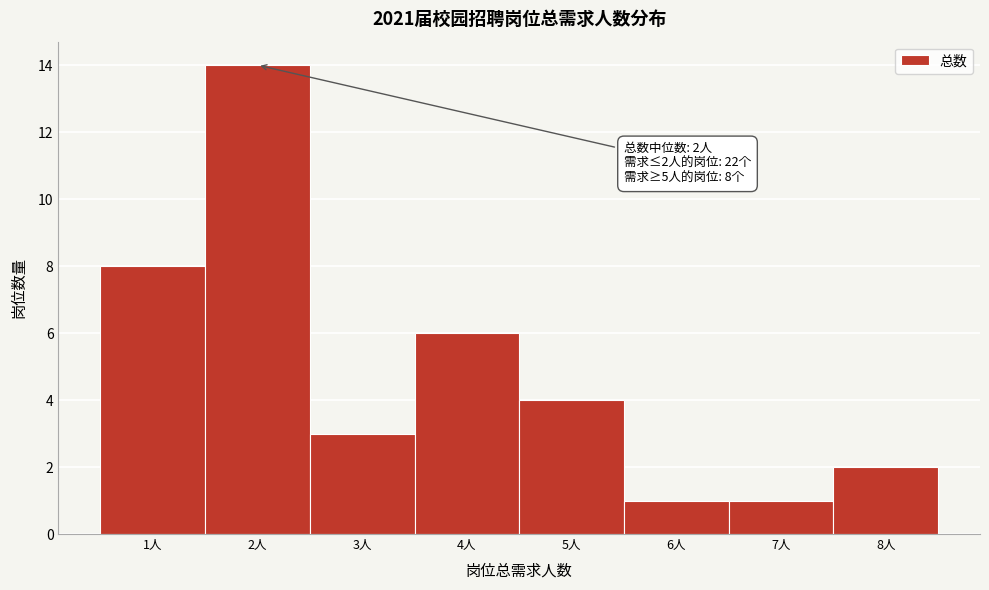

Over which range of the x-axis is the bar tallest?

1.5 to 2.5